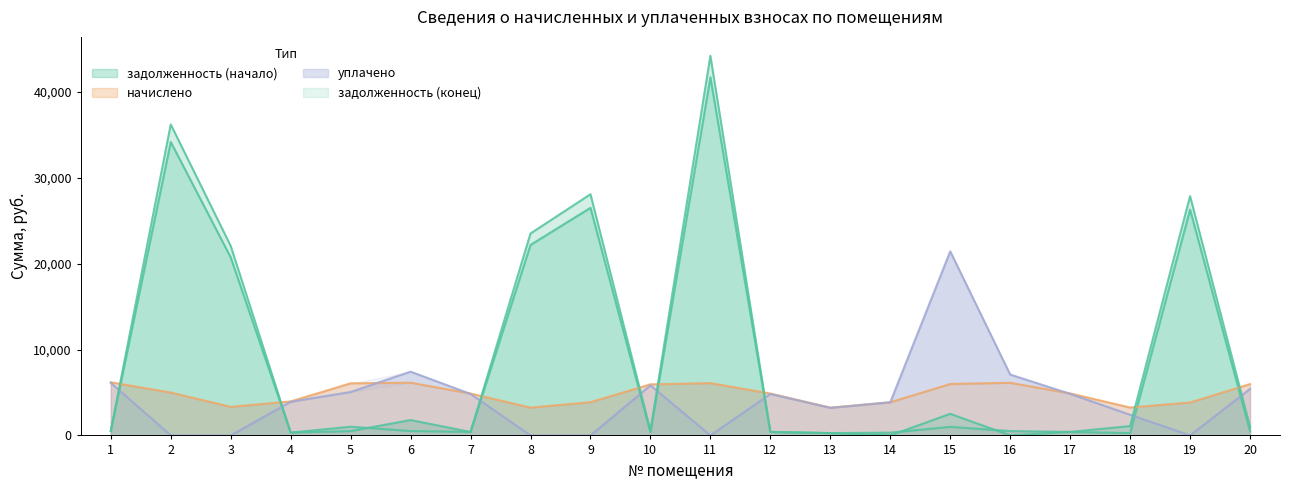

How many categories are shown in the chart?

20